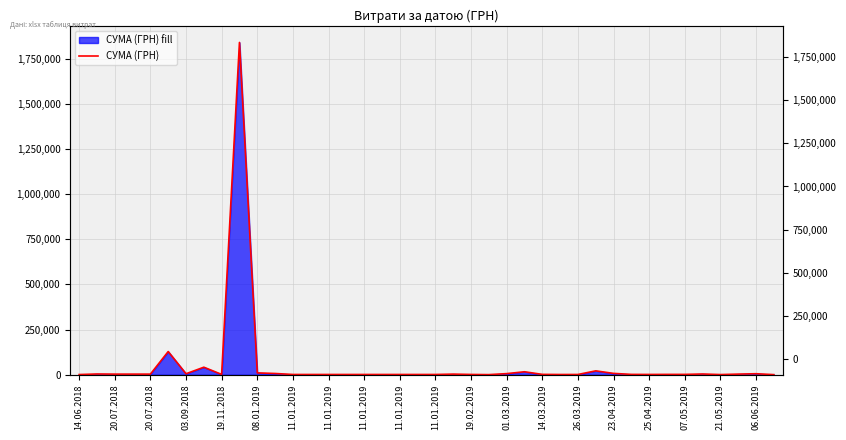

What is the value of the 15th point from the left?

945.0